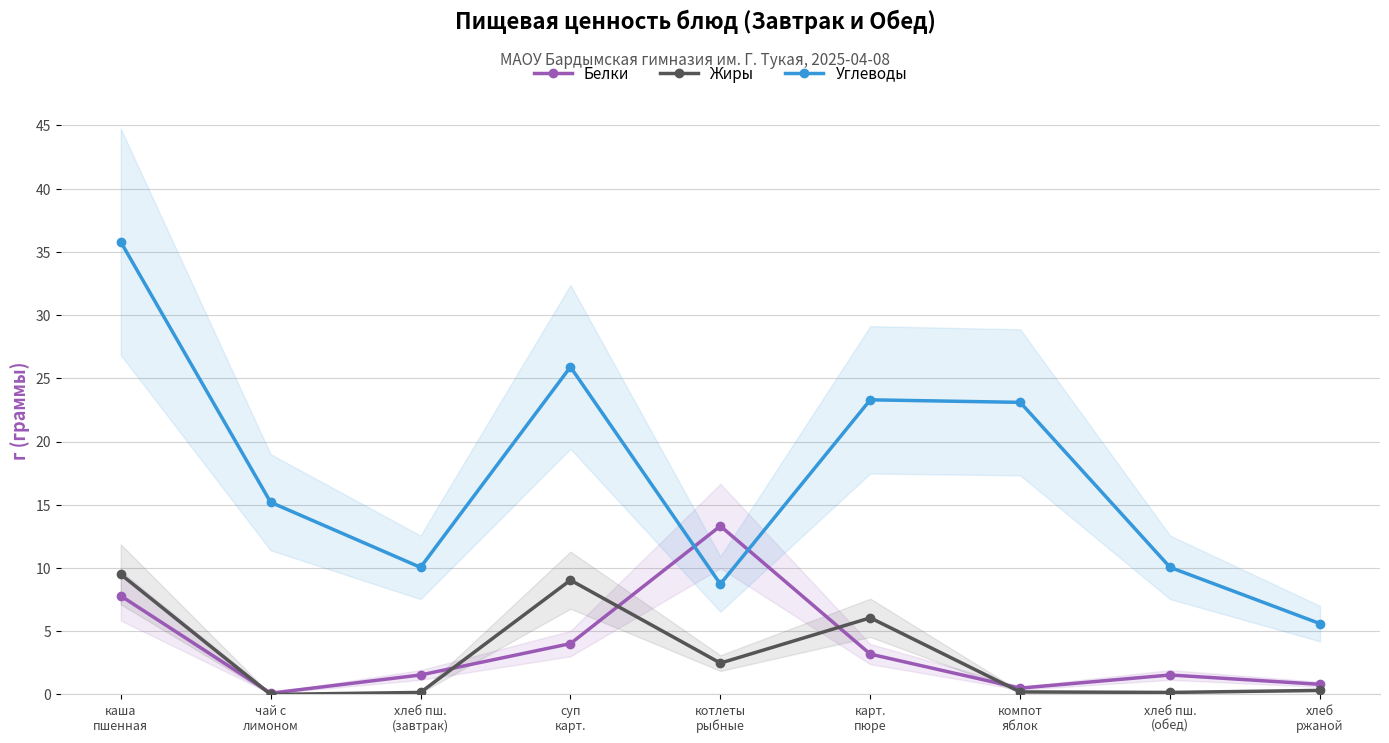

At which category does Жиры reach its first local valley?

чай с
лимоном